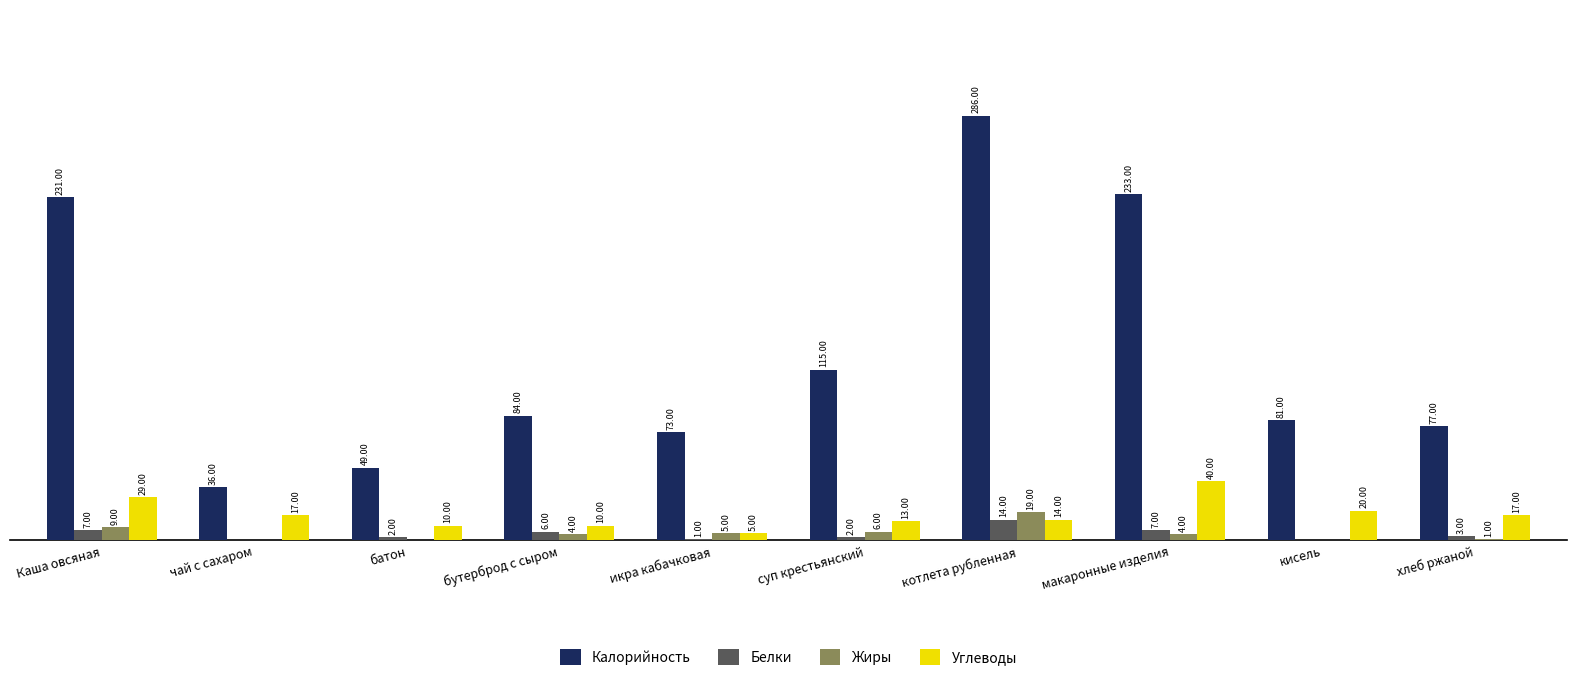

At which label is Калорийность closest to 161?

суп крестьянский